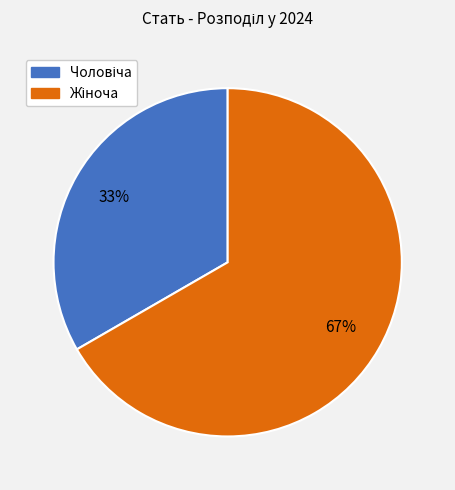

Does any single category account for the majority?

Yes